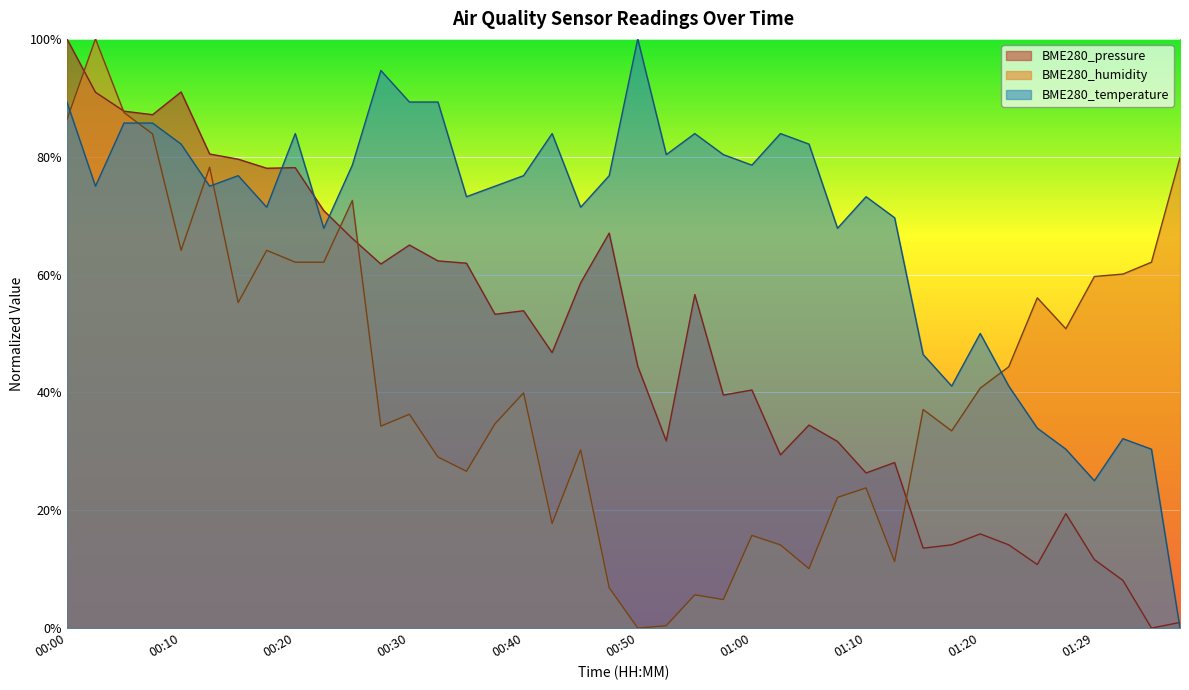

List the labels in order of BME280_temperature value, largest first.

00:50, 00:27, 00:00, 00:30, 00:32, 00:05, 00:08, 00:20, 00:42, 00:55, 01:02, 00:10, 01:05, 00:52, 00:57, 00:25, 01:00, 00:15, 00:40, 00:47, 00:03, 00:13, 00:37, 00:35, 01:10, 00:17, 00:45, 01:12, 00:22, 01:07, 01:20, 01:15, 01:17, 01:22, 01:25, 01:32, 01:27, 01:34, 01:29, 01:37